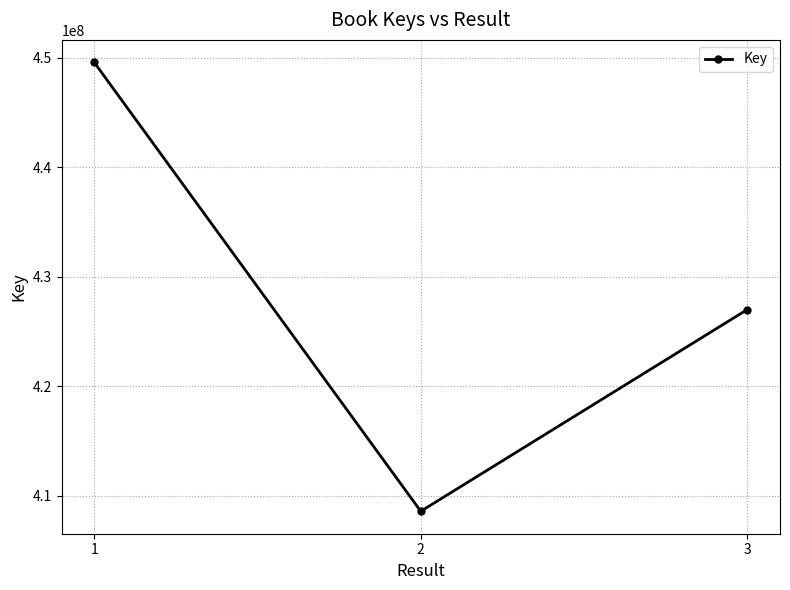

What is the change in value from 1 to 2?

-40965305